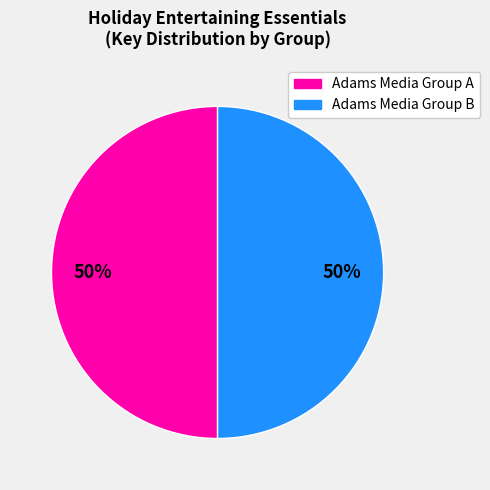

How many segments does this pie chart have?

2